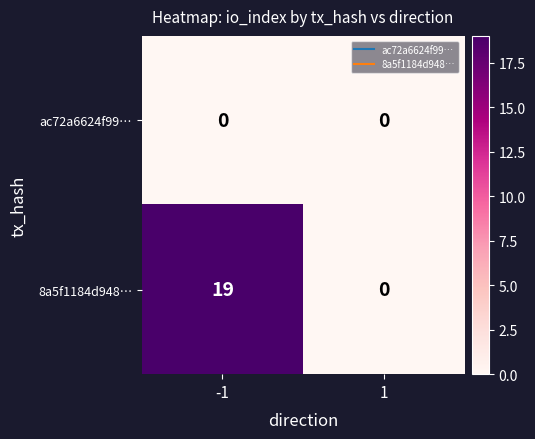

True or false: ac72a6624f99… has a value of 0 at 1.

True